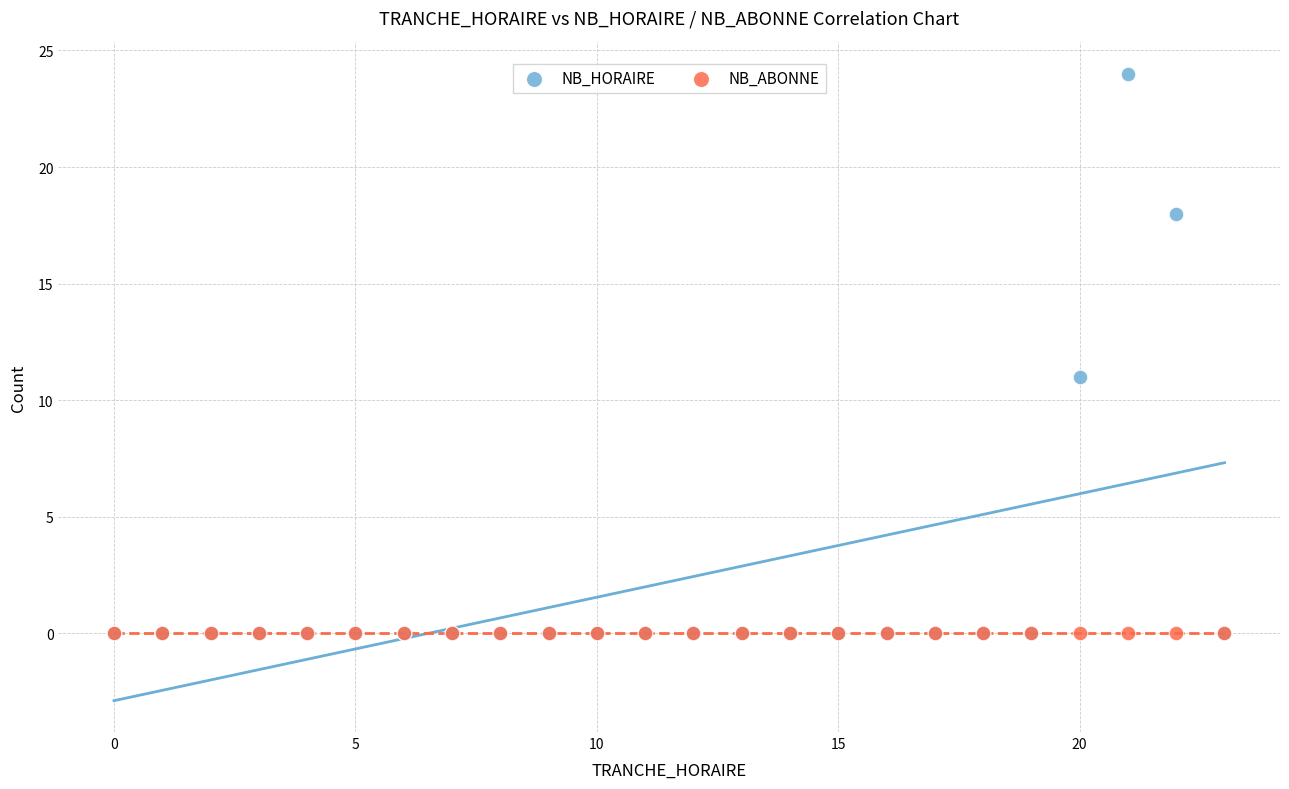

Across all series, what Y value is closest to 12?

11